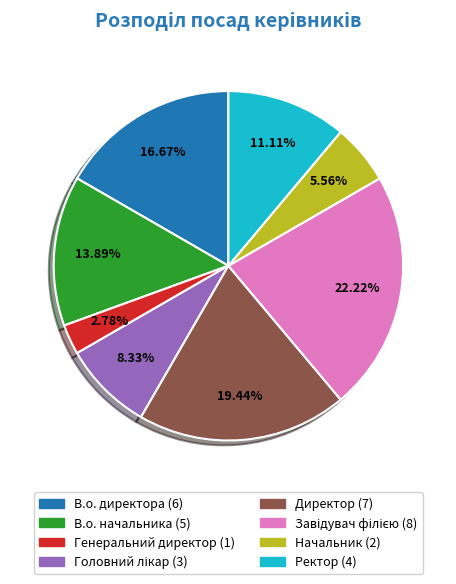

Between В.о. начальника and В.о. директора, which is larger?

В.о. директора